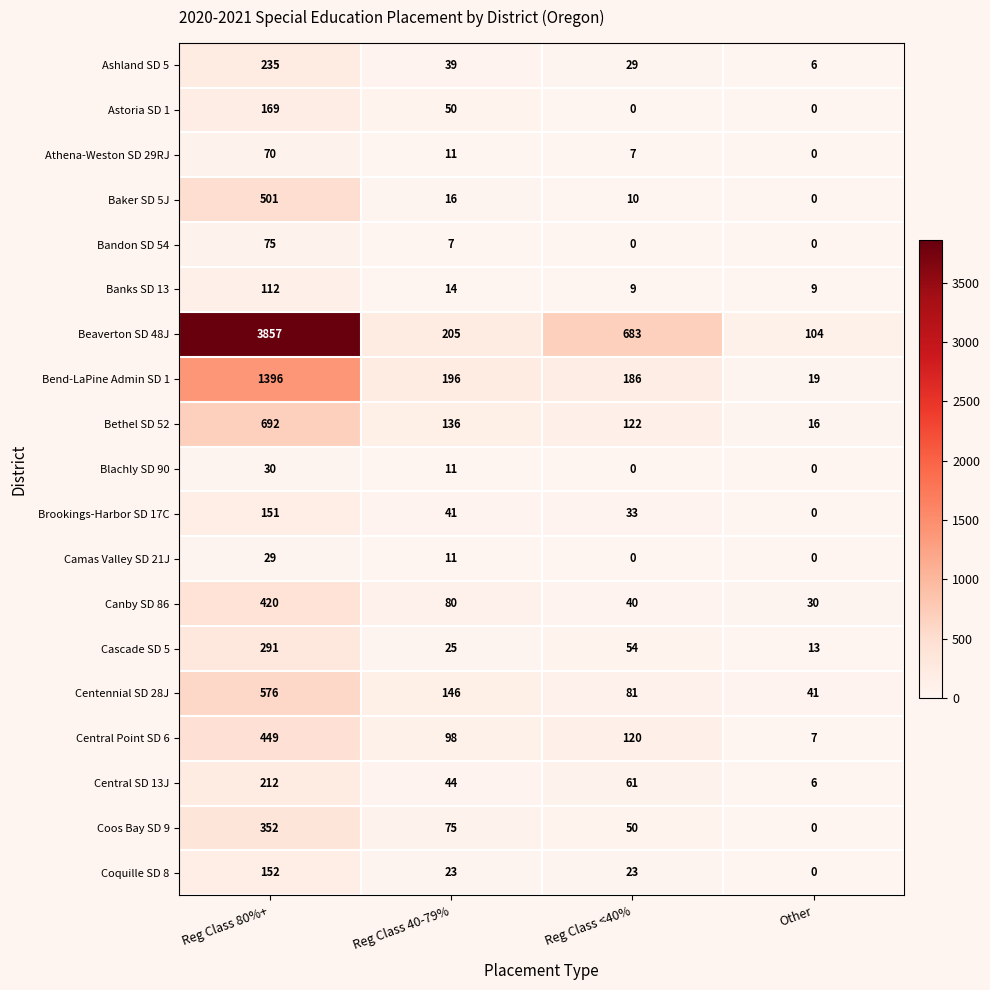

How many series are shown in this chart?

19